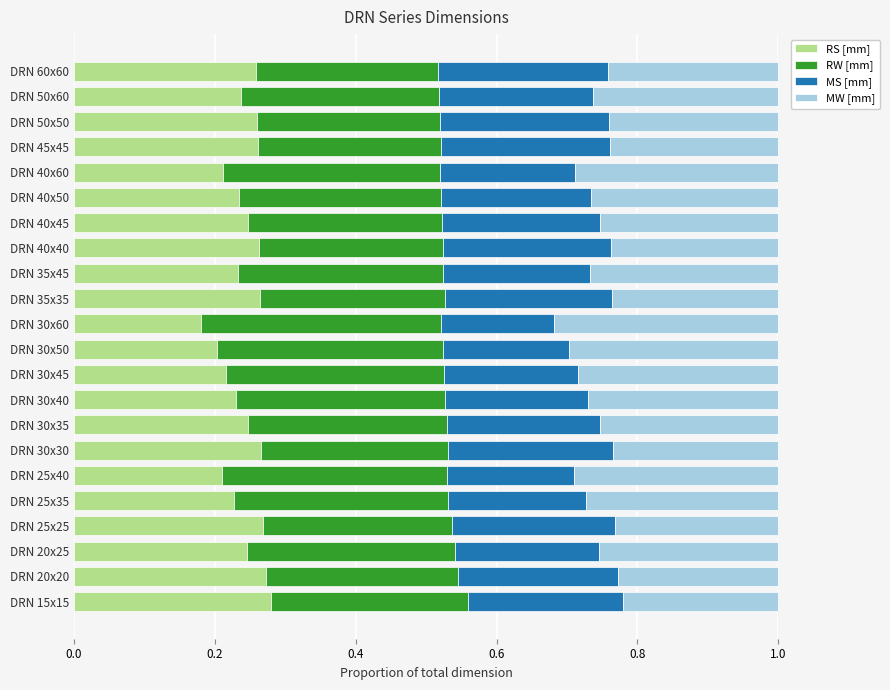

True or false: RS [mm] has a value of 0.1 at DRN 50x50.

False